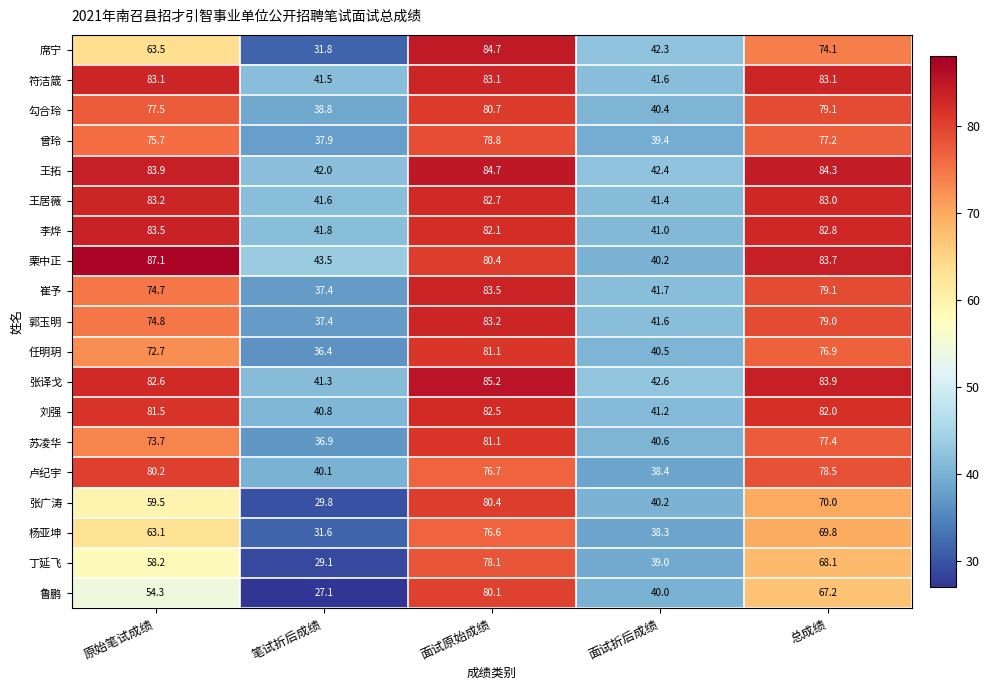

What is the total value across all series at 笔试折后成绩?

706.8